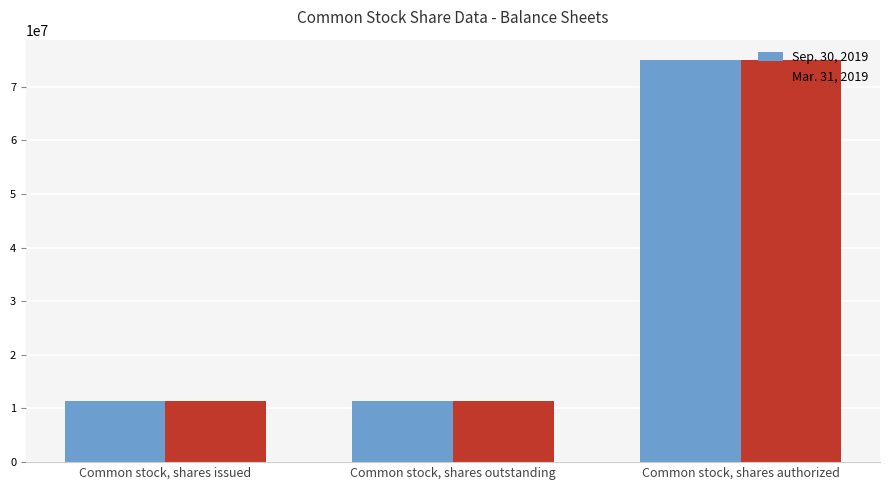

Which category has the highest value across all series?

Common stock, shares authorized